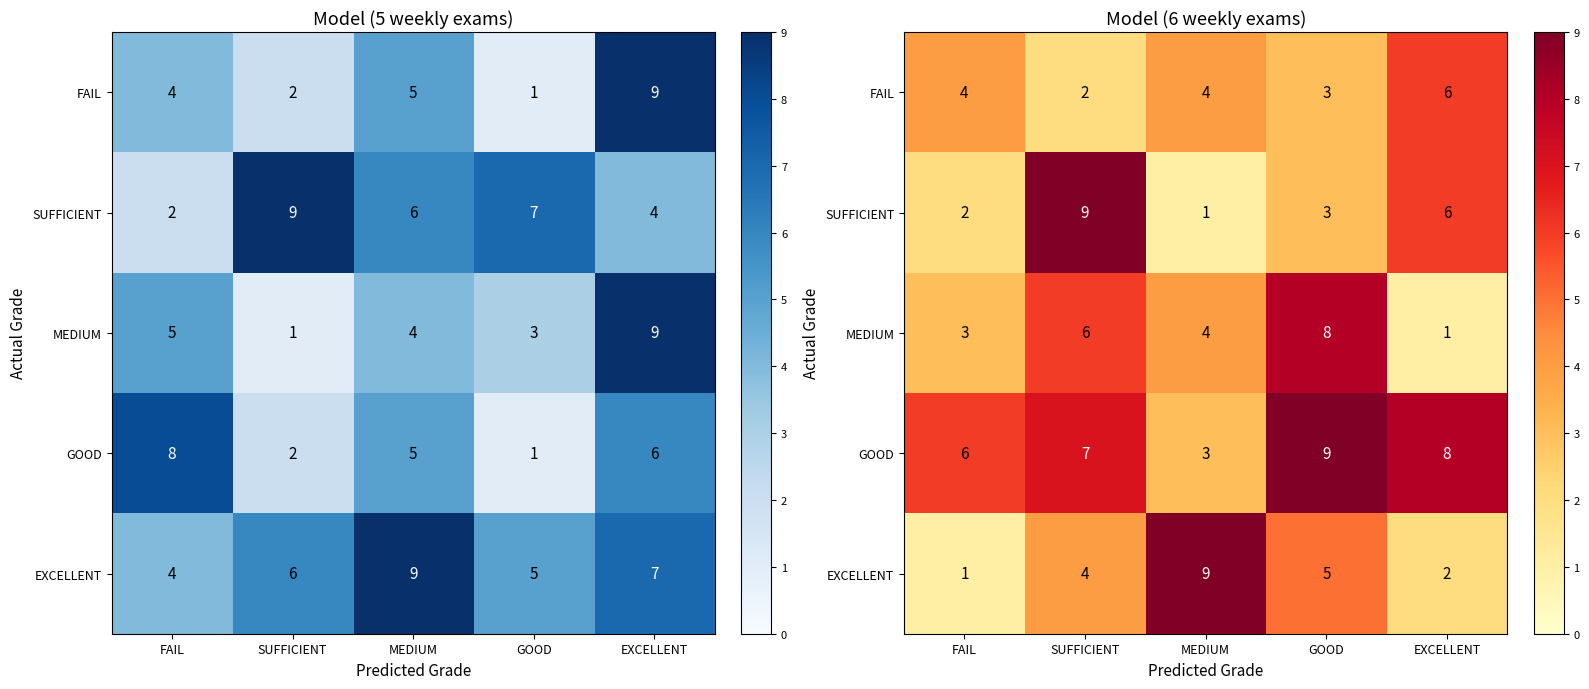

Count the MEDIUM values in the range 3 to 6.

3